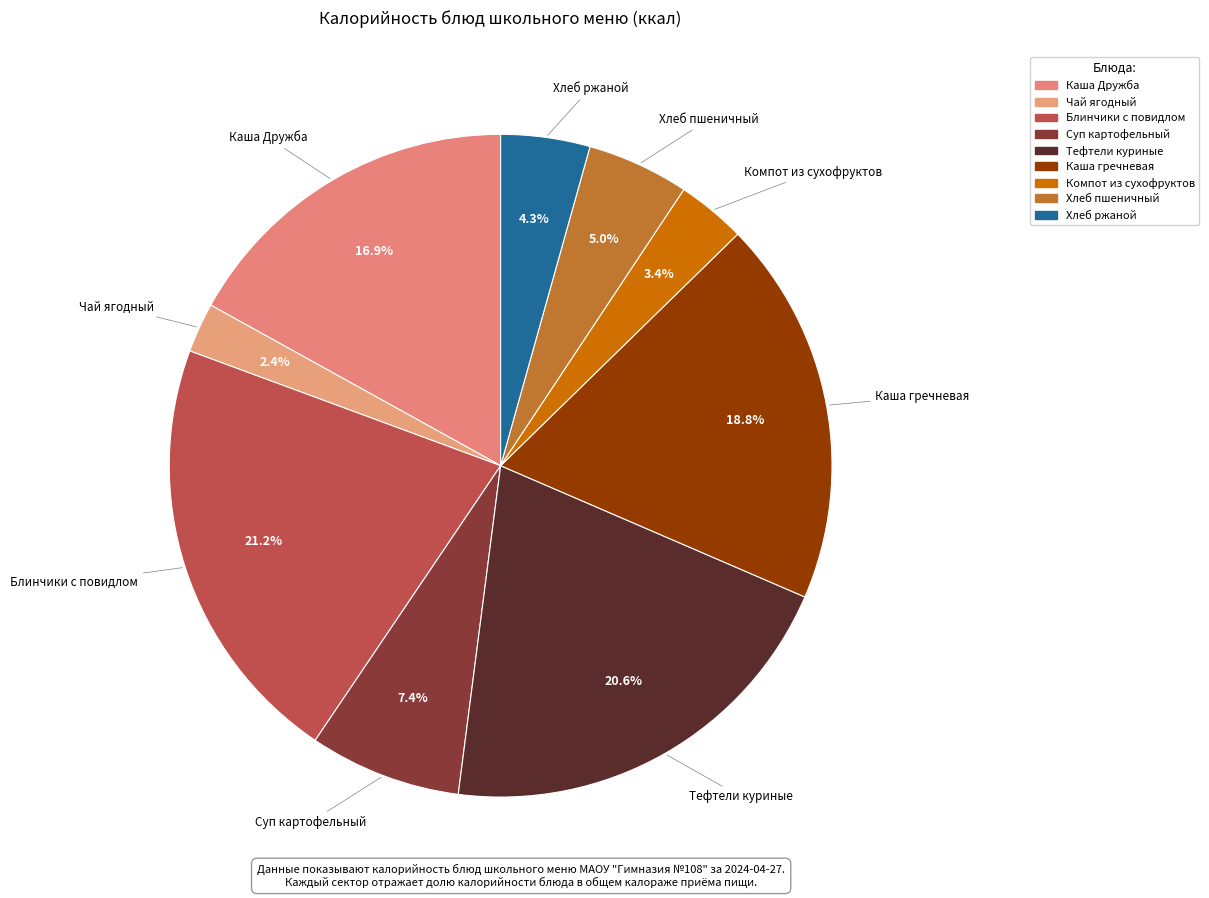

How many segments does this pie chart have?

9